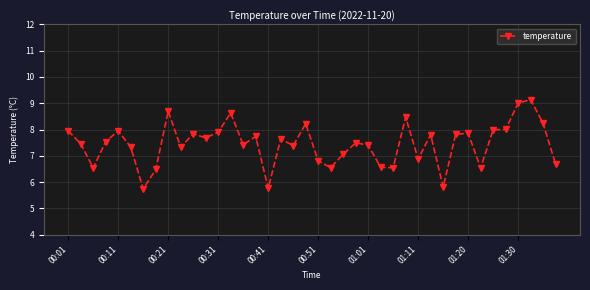

Does the chart have visible grid lines?

Yes